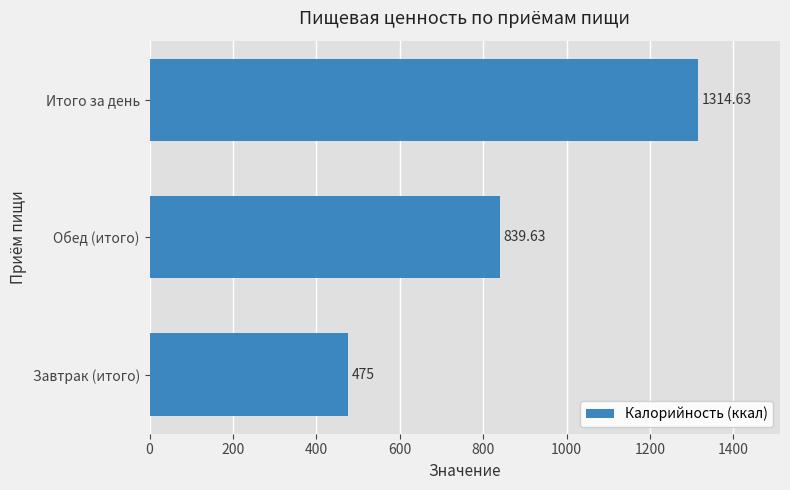

What is the sum of all values?

2629.3